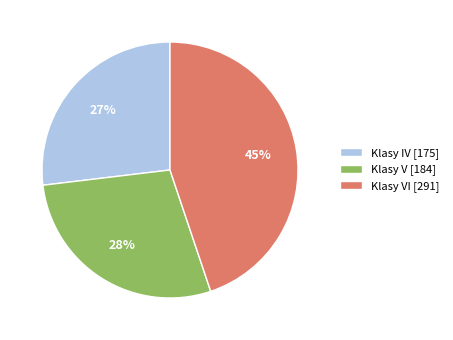

What percentage is the Klasy VI [291] slice, to the nearest percent?

45%